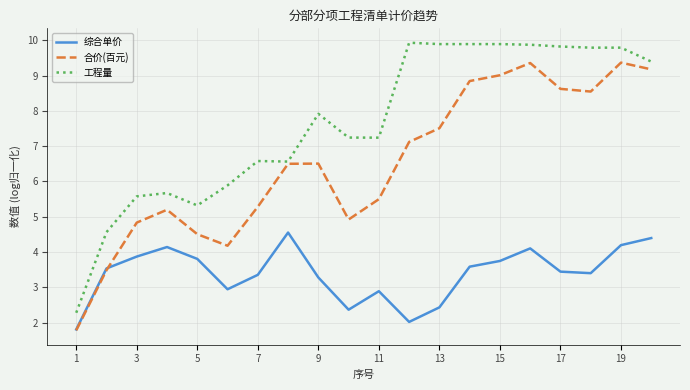

Does the chart display data point markers on the line(s)?

No